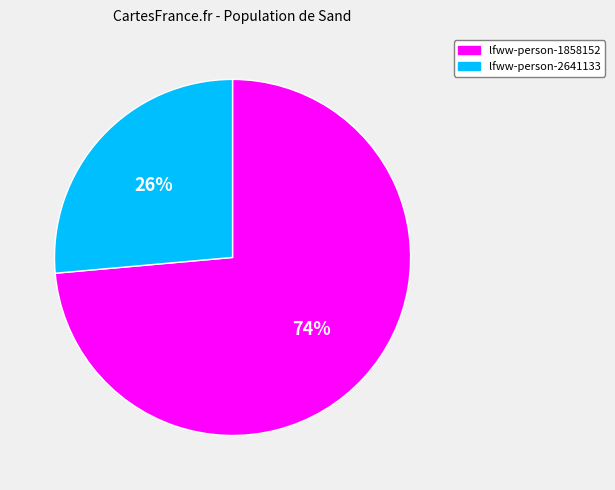

Count the number of slices in the pie.

2